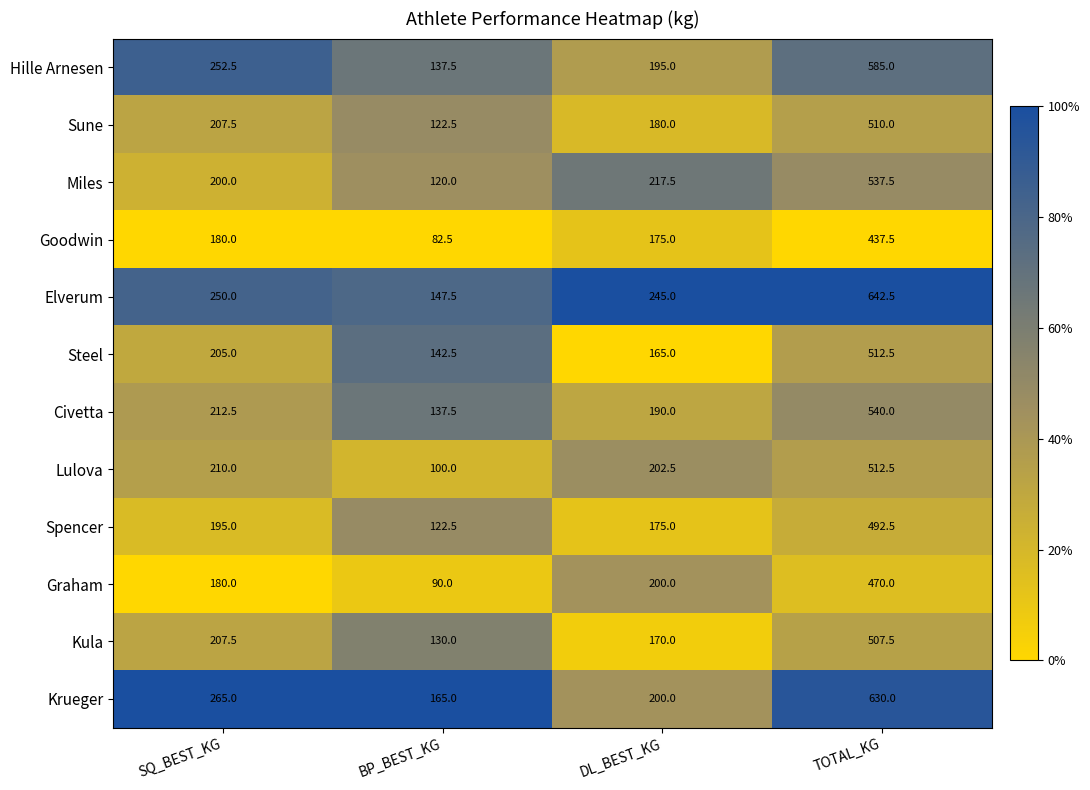

What is the total value across all series at BP_BEST_KG?

1497.5